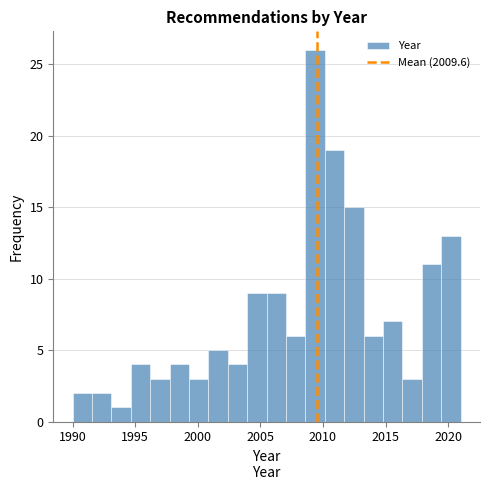

Read against the x-axis, roughly where is the centre of the tallest bar?

2009.5